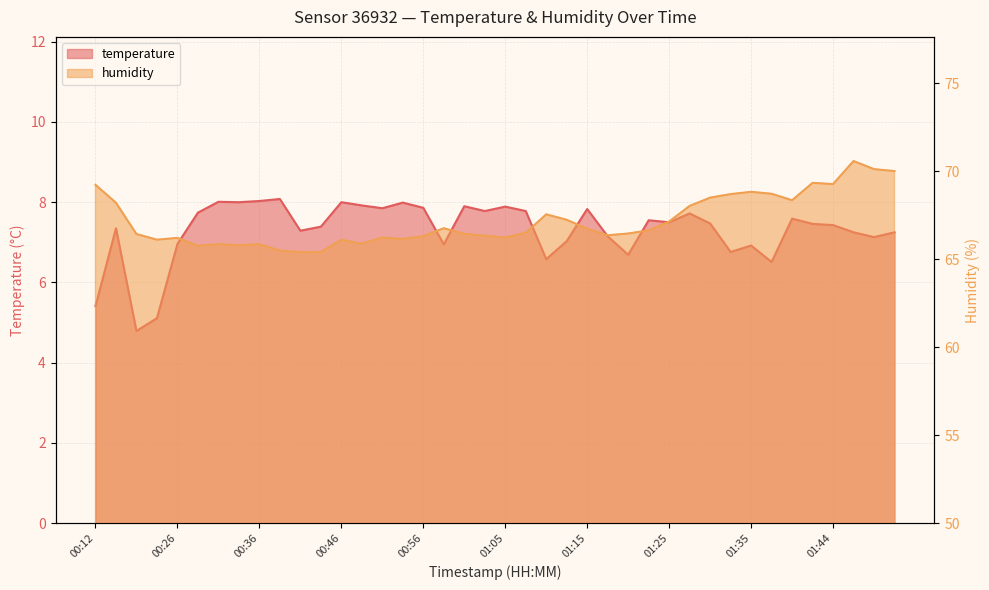

Does the chart display data point markers on the line(s)?

No